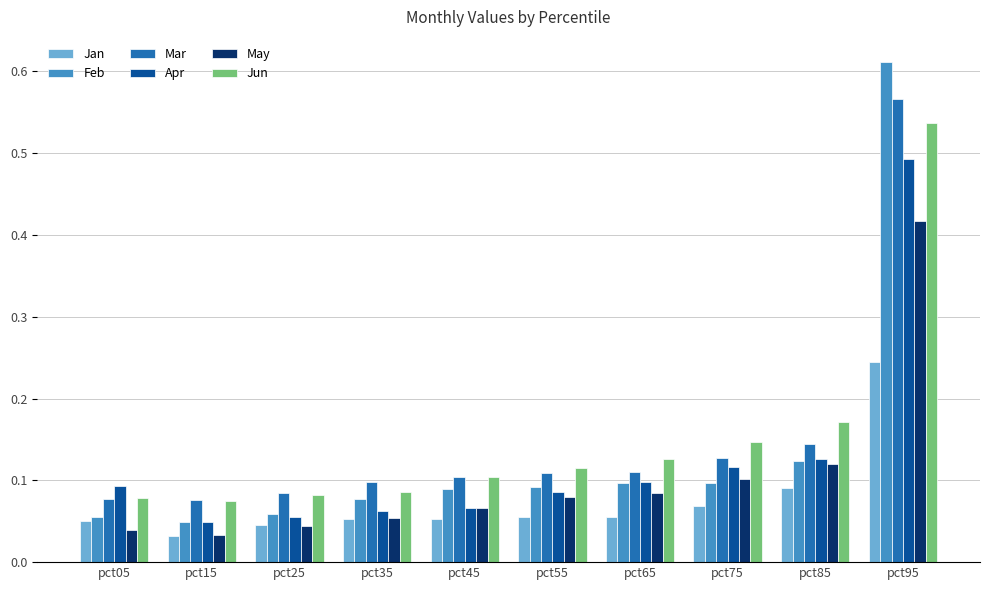

Which series has the largest range (max minus min)?

Feb